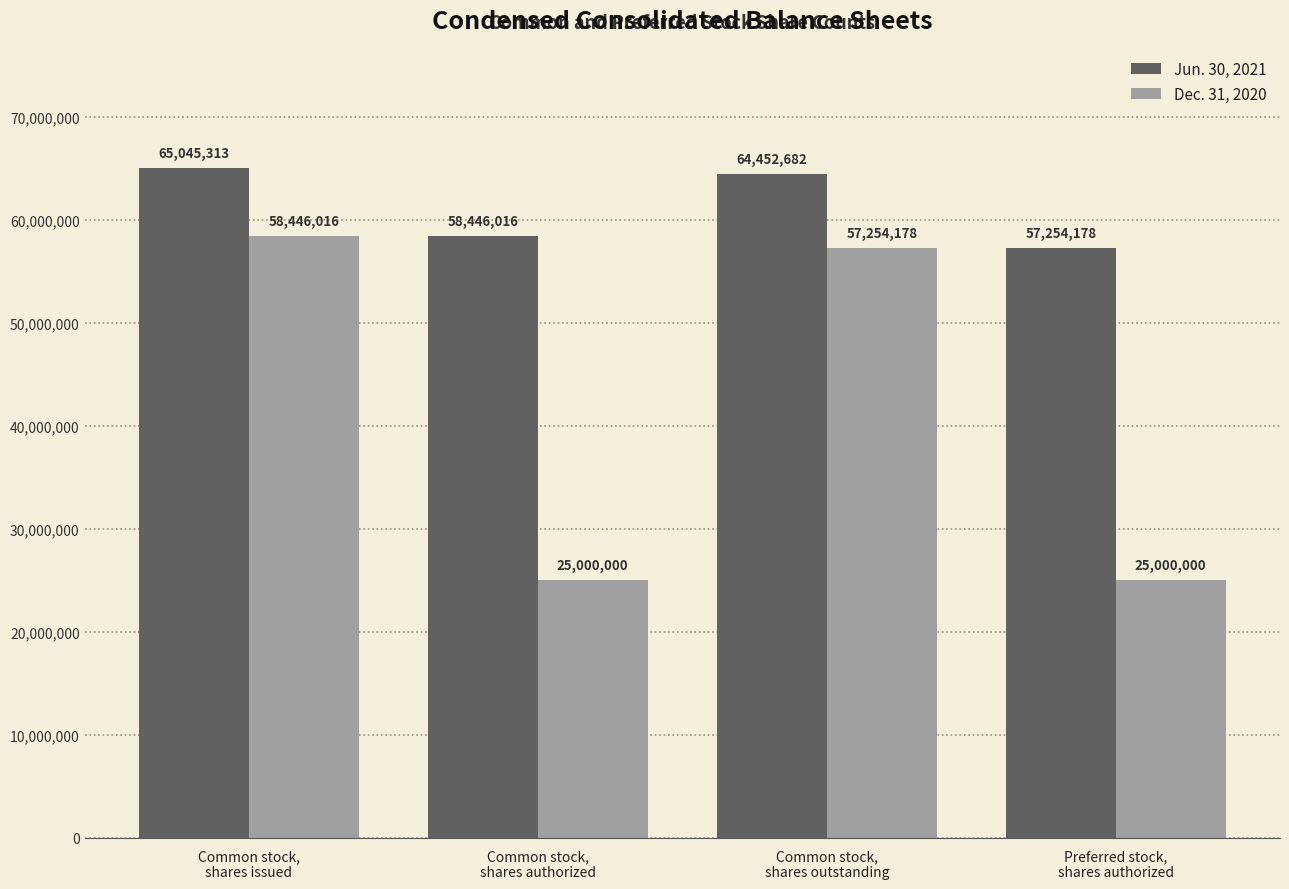

How many groups of bars are there?

4